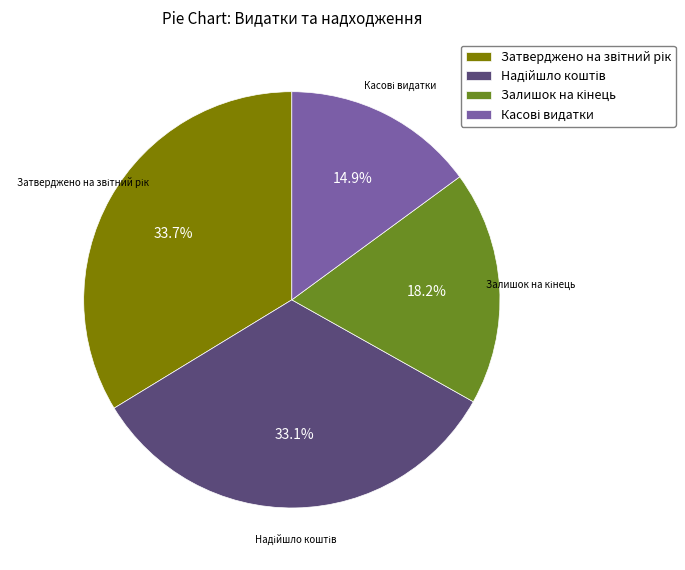

Is there any slice that represents more than half of the pie?

No